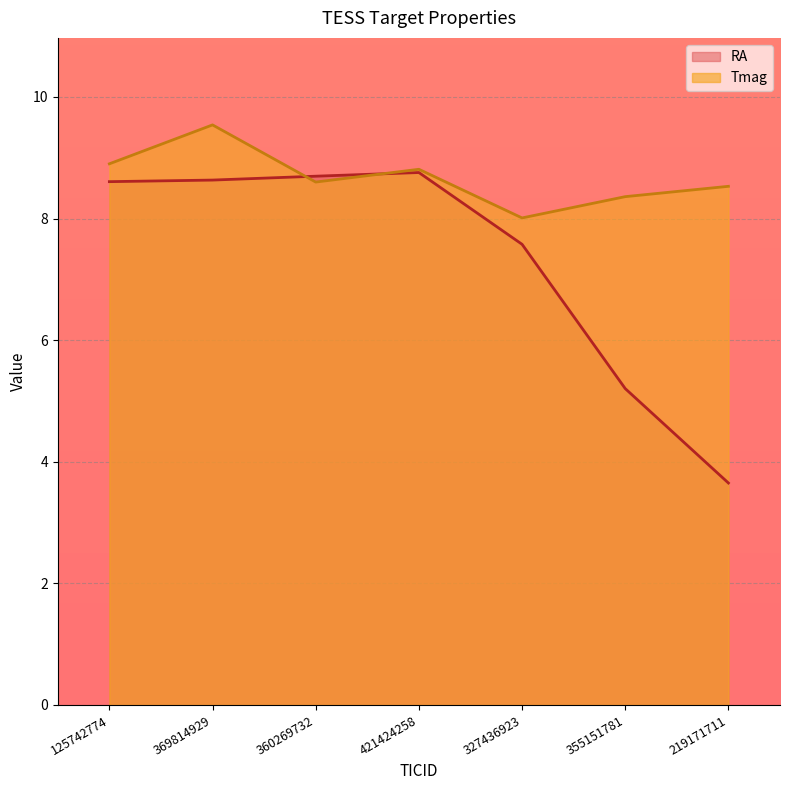

How many data points does each series have?

7